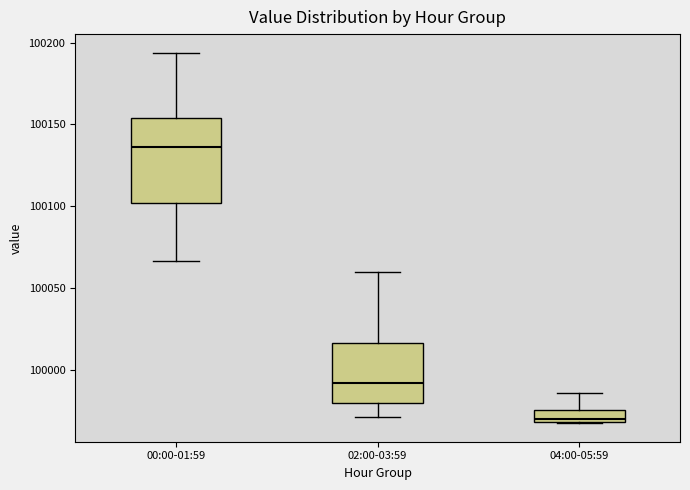

Which box has the highest median line?

00:00-01:59